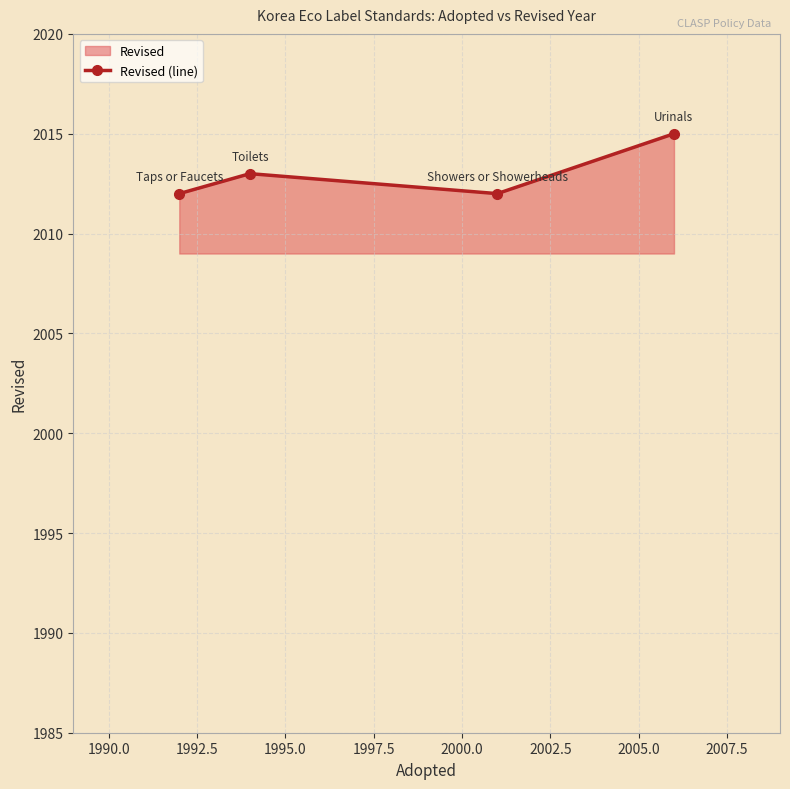

What is the sum of all values?

8052